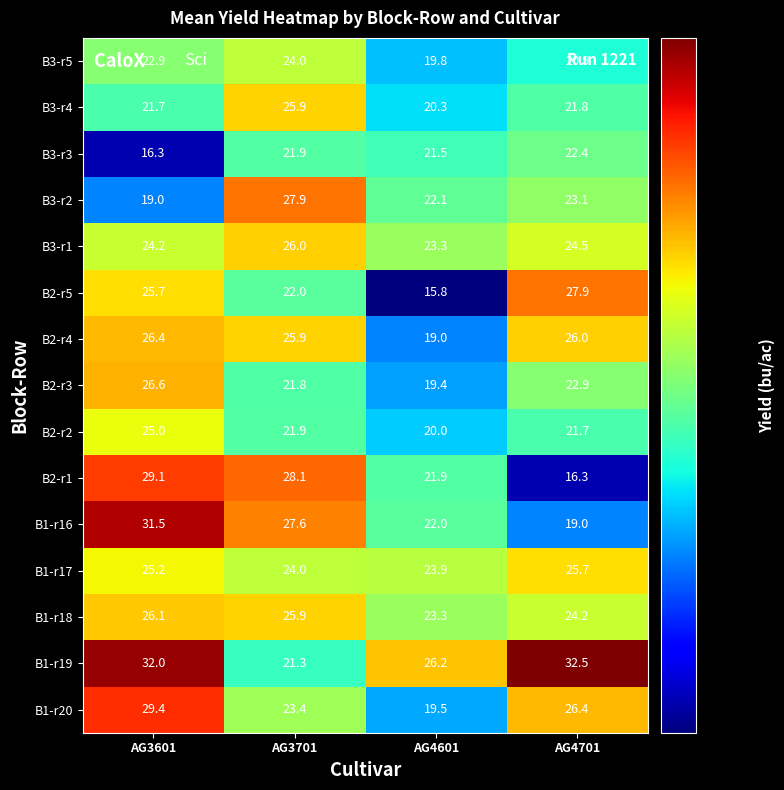

Rank the categories by B1-r18 value from highest to lowest.

AG3601, AG3701, AG4701, AG4601